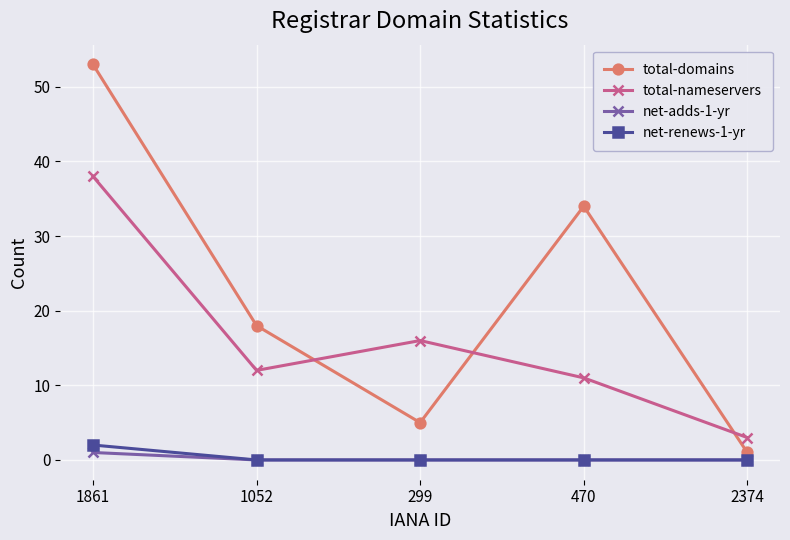

Which category has the highest value in the total-domains series?

1861